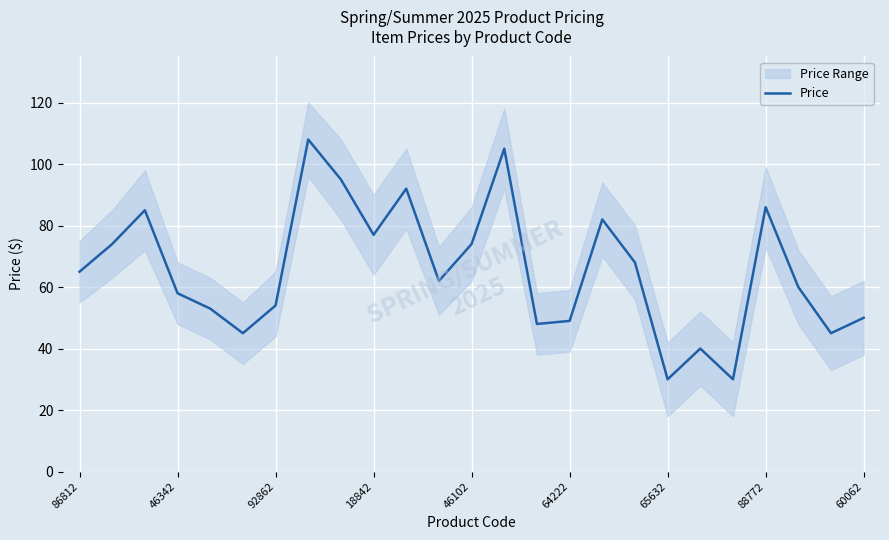

Is it true that Price equals 21 at 86812?

False